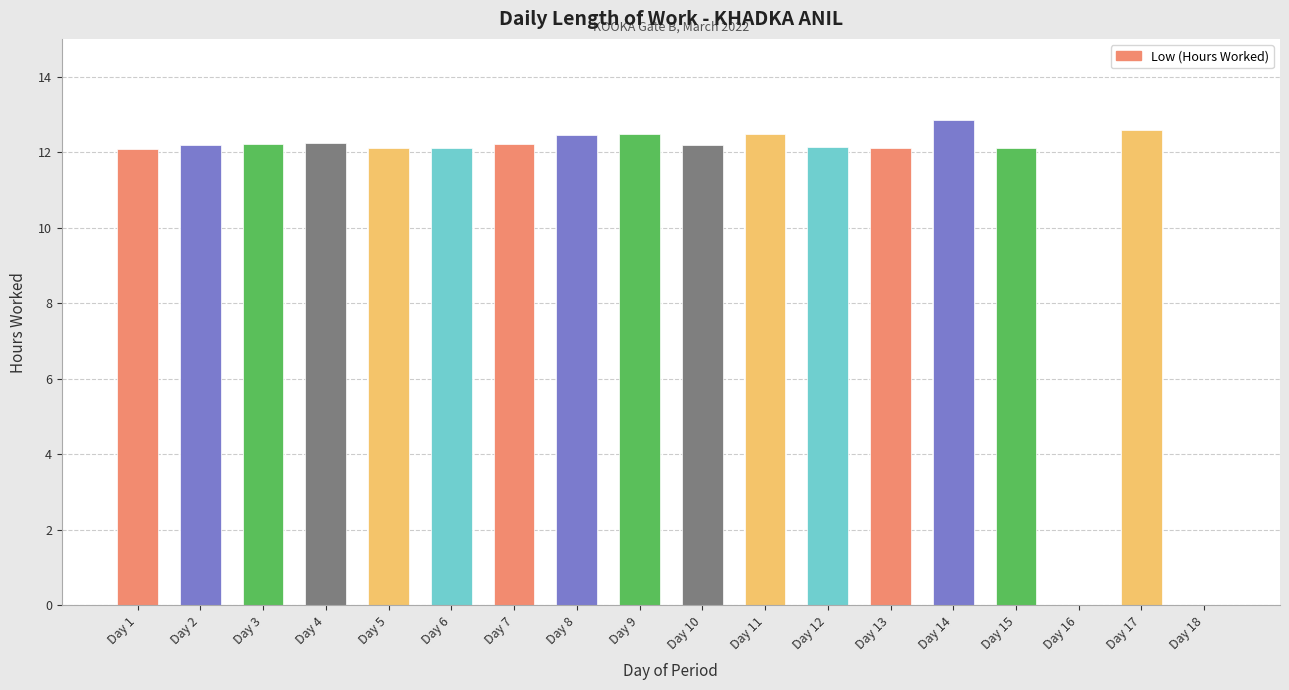

What is the sum of all values?

196.7